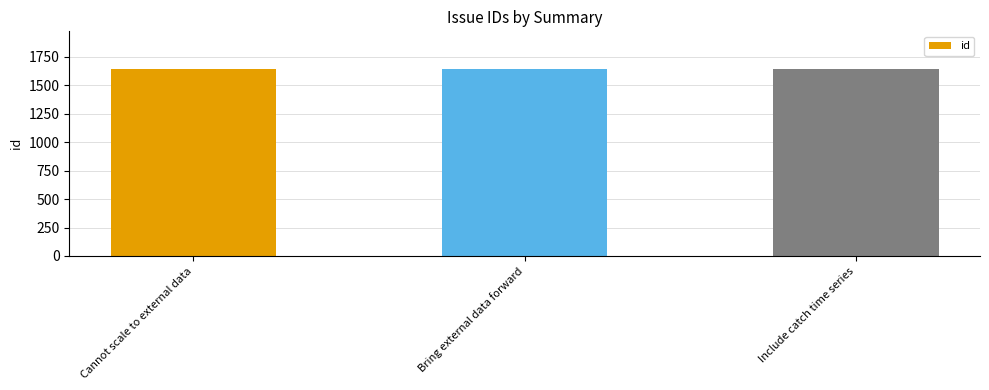

What is the greatest value displayed?

1643